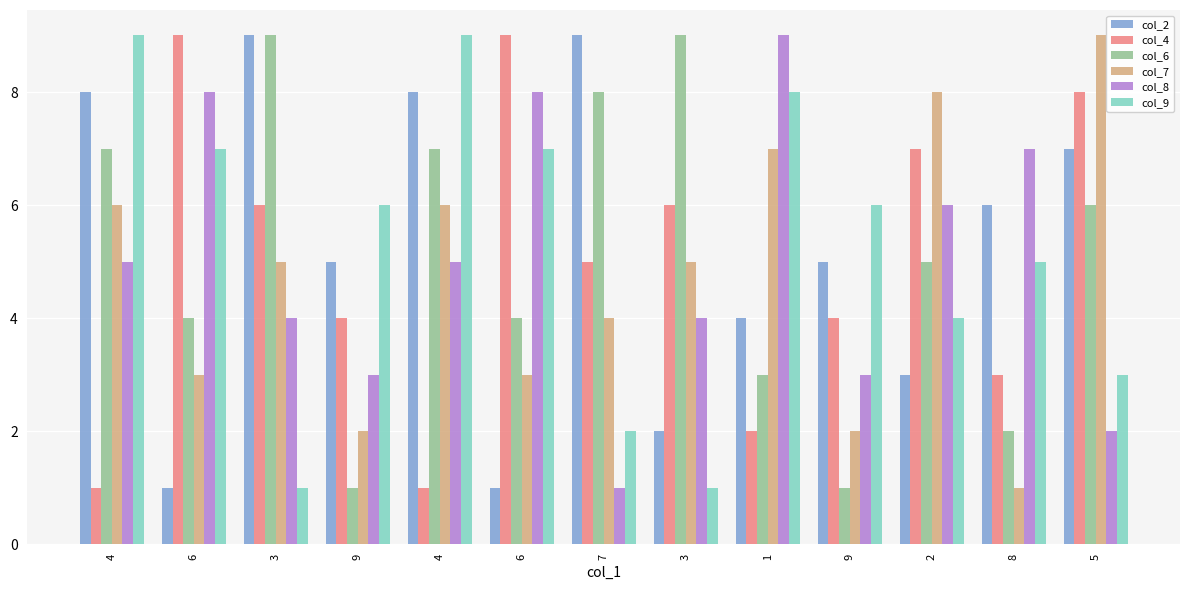

Which has a higher value, 3 or 9?

3